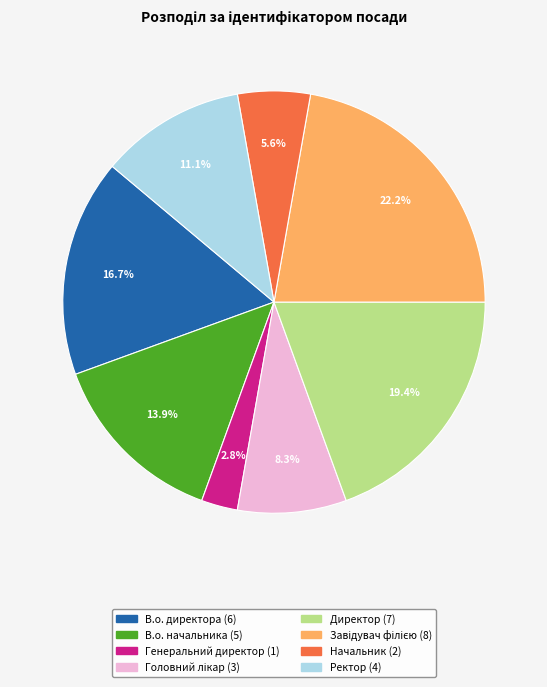

Is there a majority slice in this chart?

No